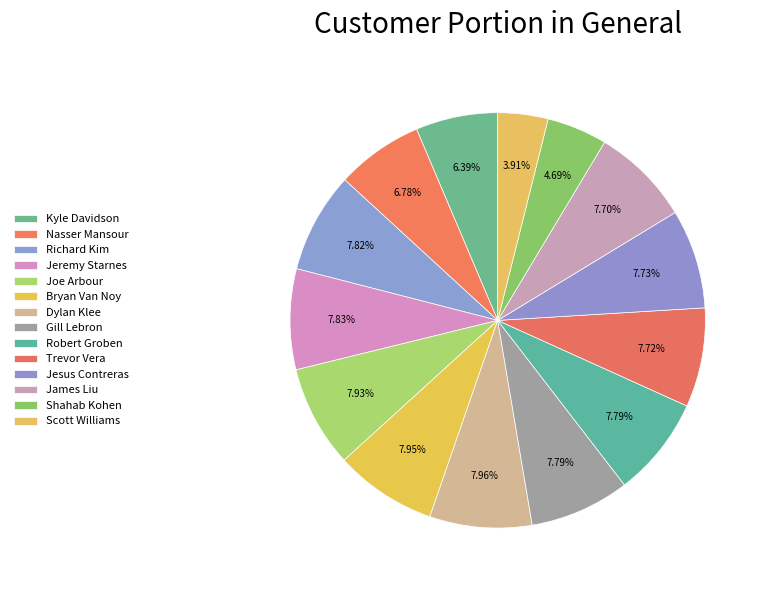

Which has a higher value, Nasser Mansour or Shahab Kohen?

Nasser Mansour